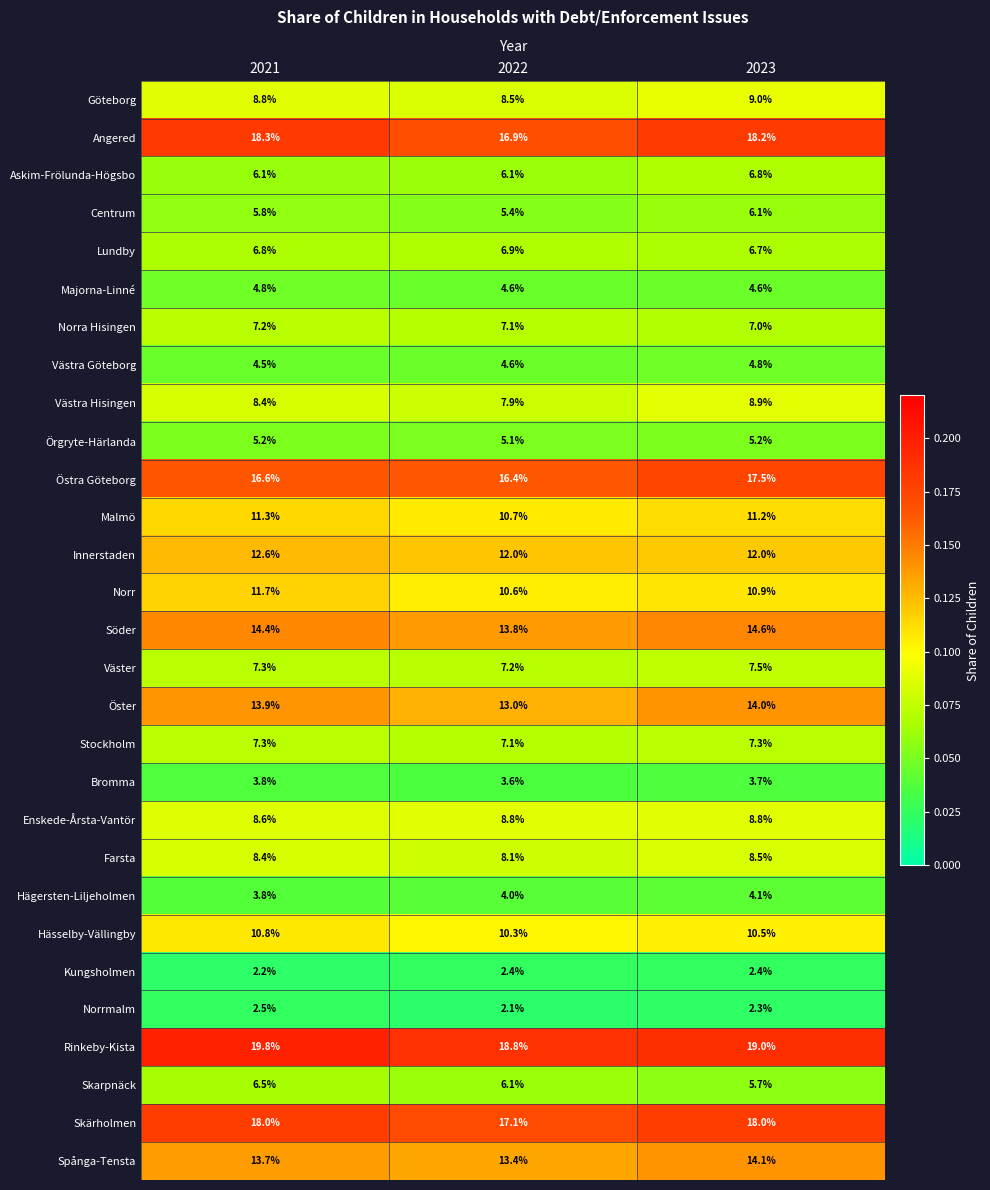

What is the difference between the maximum and minimum values in the Askim-Frölunda-Högsbo series?

0.7